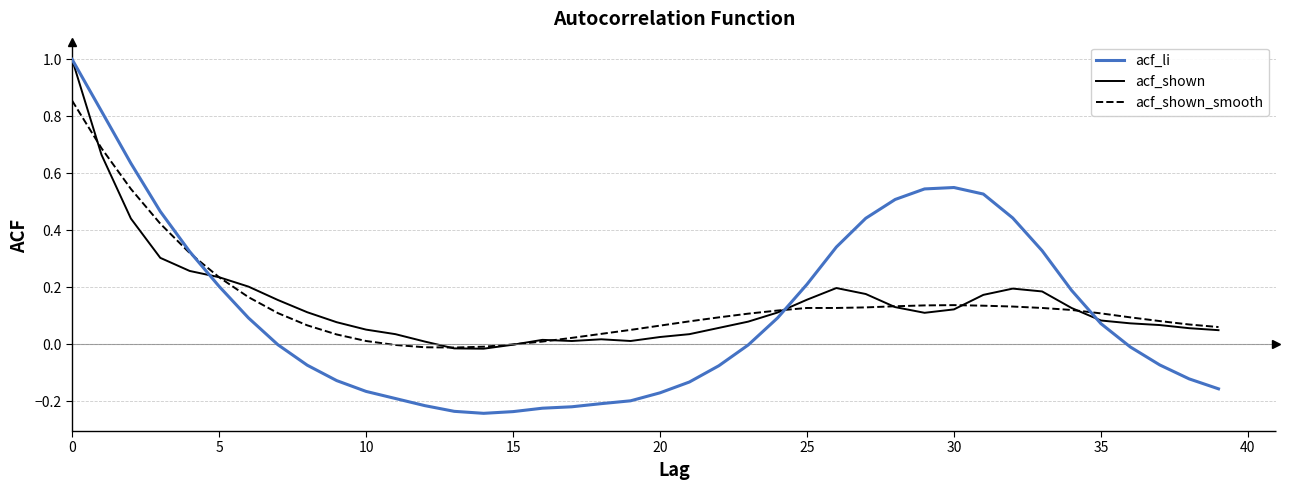

What is the greatest value displayed?

1.0